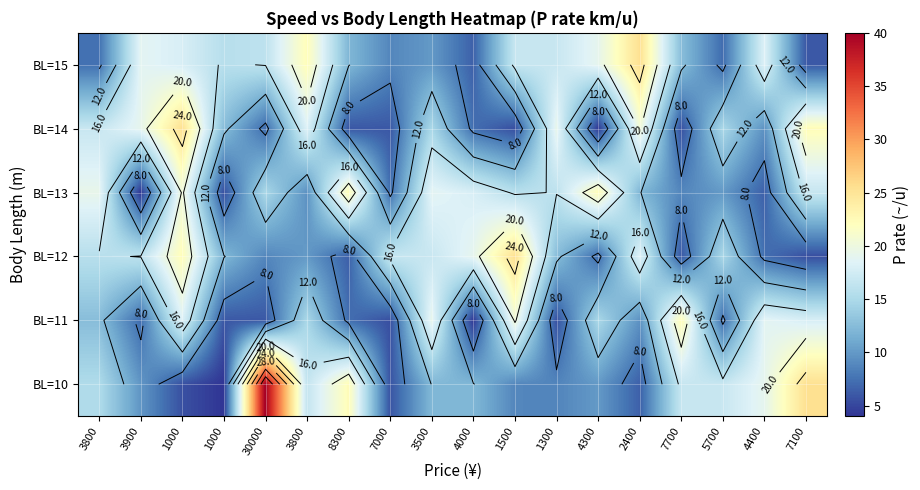

Rank the categories by BL=15 value from highest to lowest.

2400, 3800, 4300, 3900, 4400, 1000, 1300, 1500, 30000, 1000, 7700, 8300, 3500, 7000, 3800, 5700, 4000, 7100